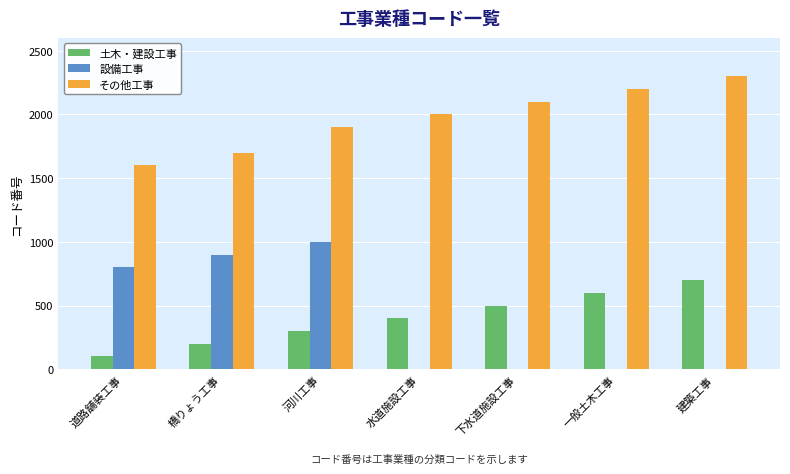

Is the value of 土木・建設工事 at 水道施設工事 greater than the value of その他工事 at 建築工事?

No